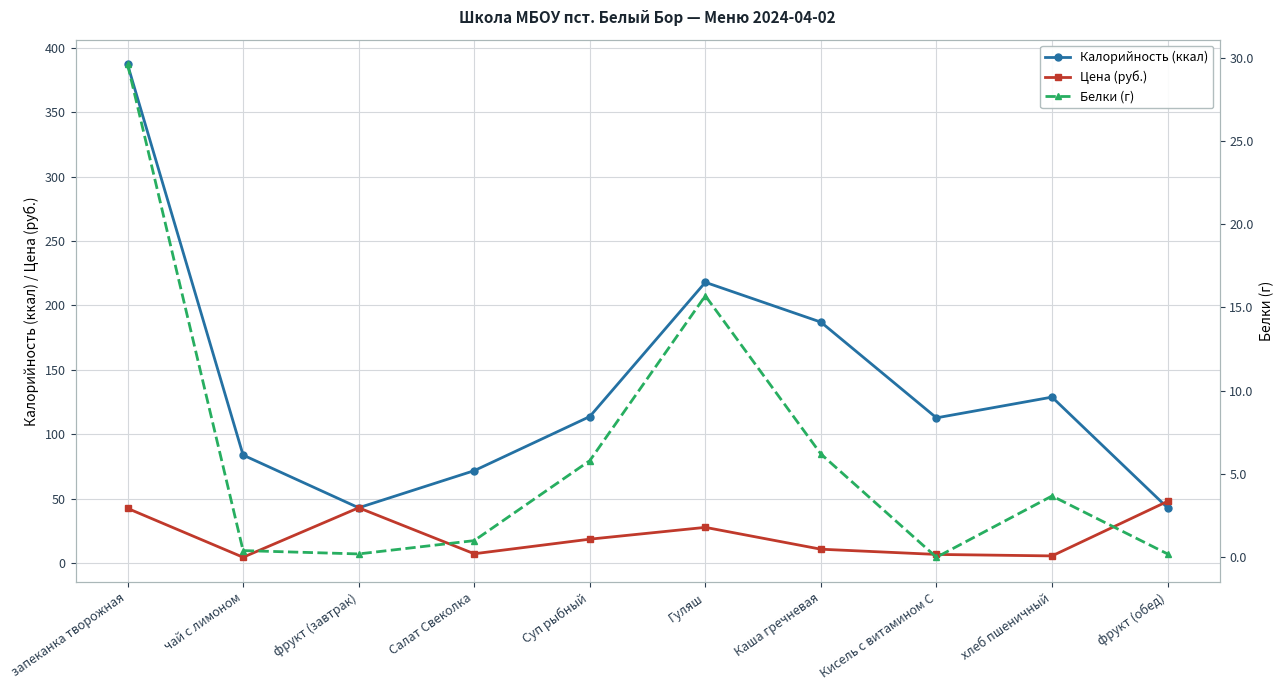

Does the chart display data point markers on the line(s)?

Yes